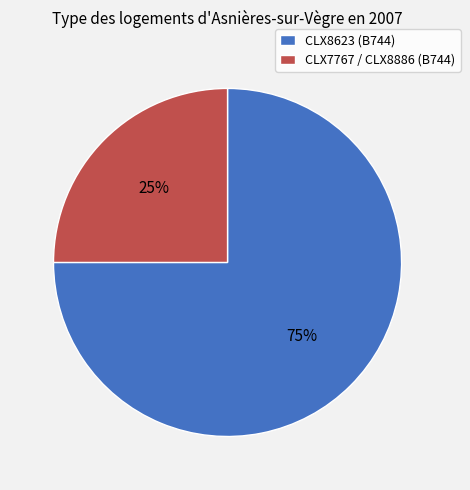

Combined, do CLX7767 / CLX8886 (B744) and CLX8623 (B744) account for over 50%?

Yes